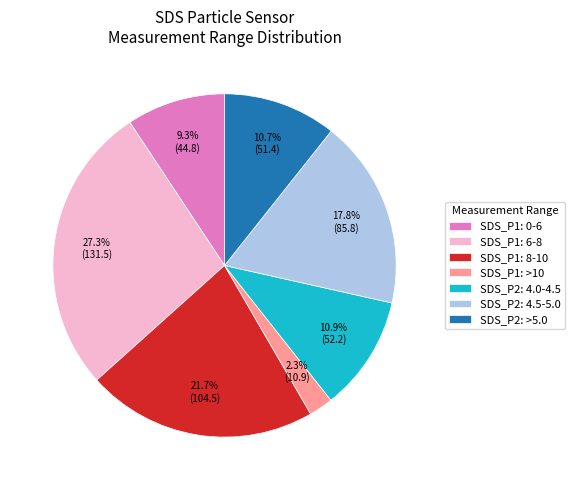

Does SDS_P2: >5.0 account for over 50% of the chart?

No